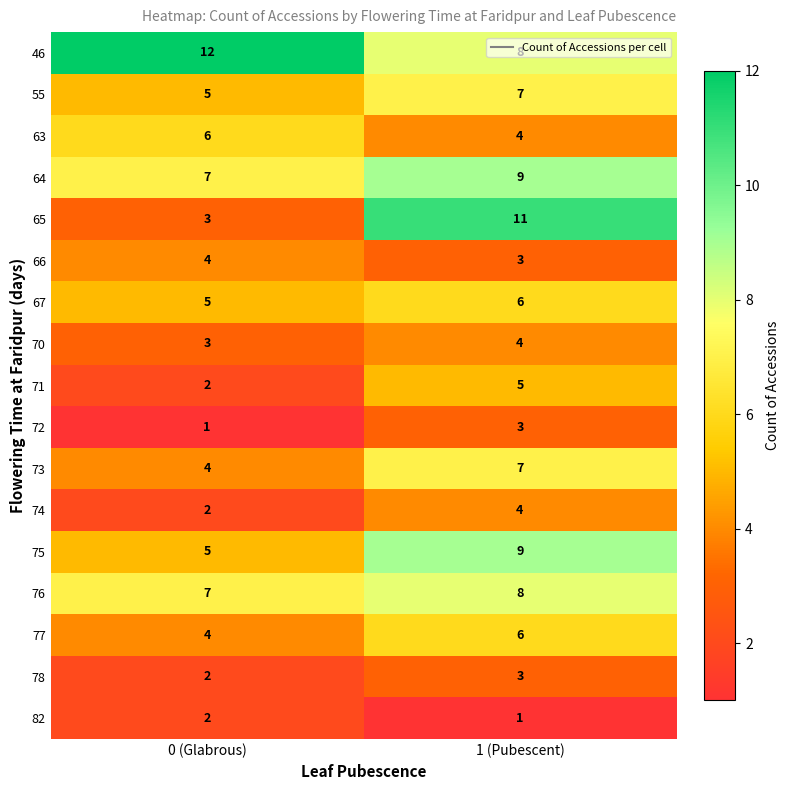

Which series changed the most between 0 (Glabrous) and 1 (Pubescent)?

65